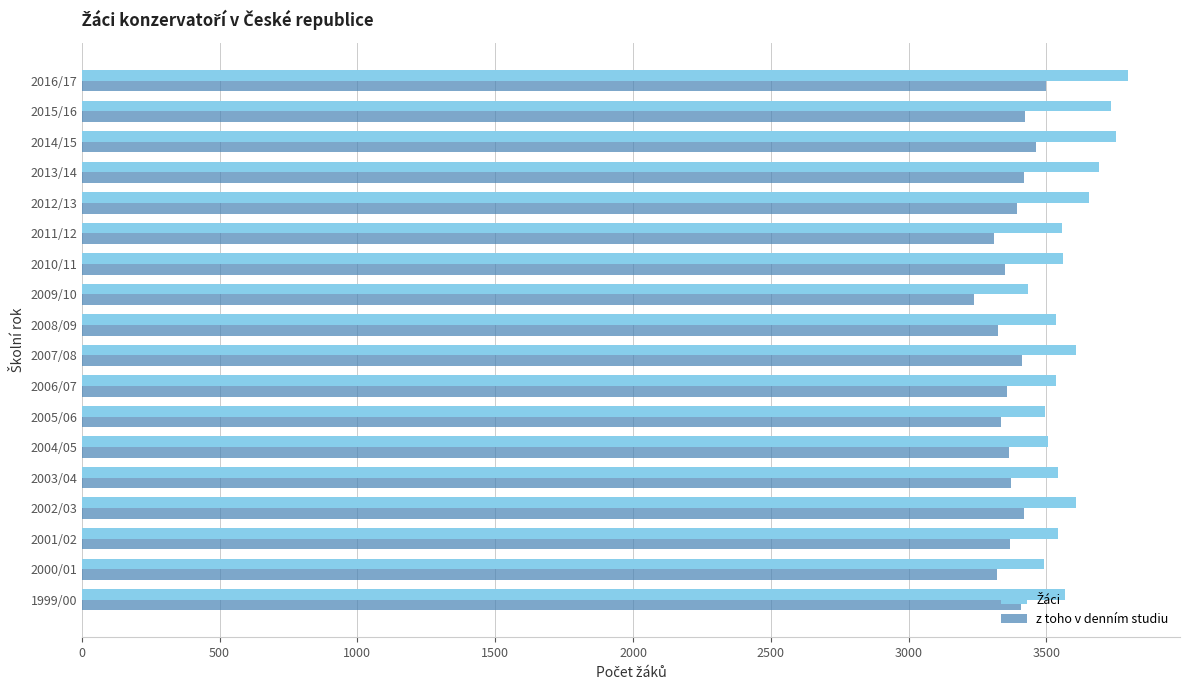

What is the difference between the second highest and second lowest values in the z toho v denním studiu series?

153